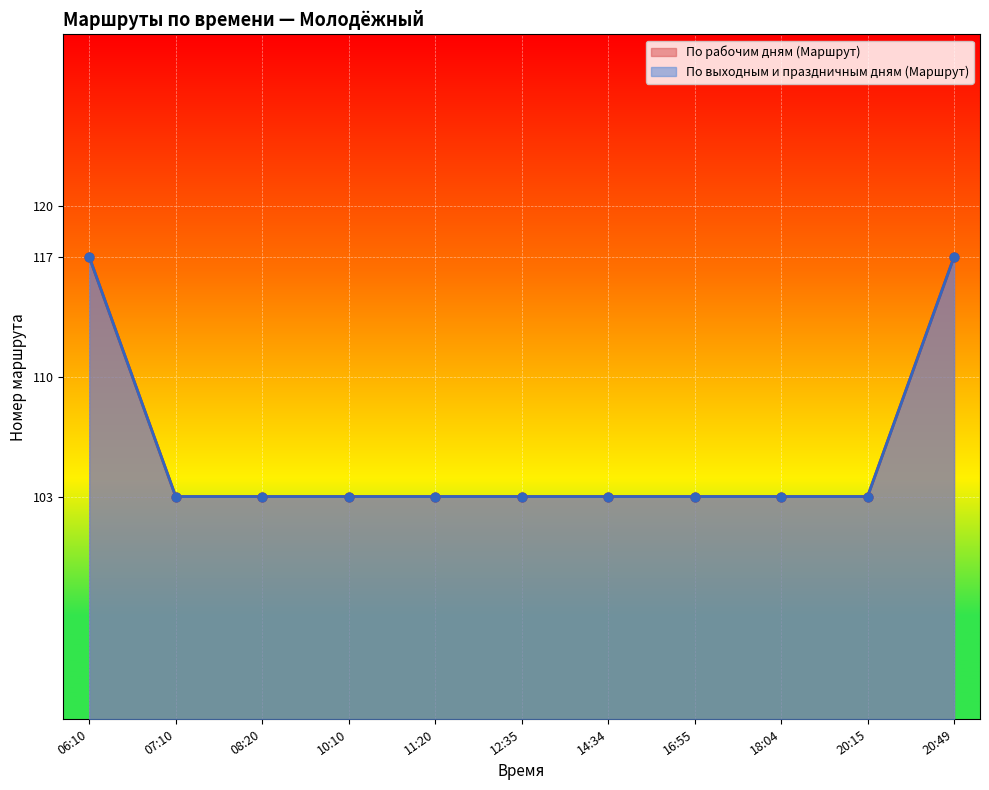

Which series has the largest total across all categories?

По рабочим дням (Маршрут)